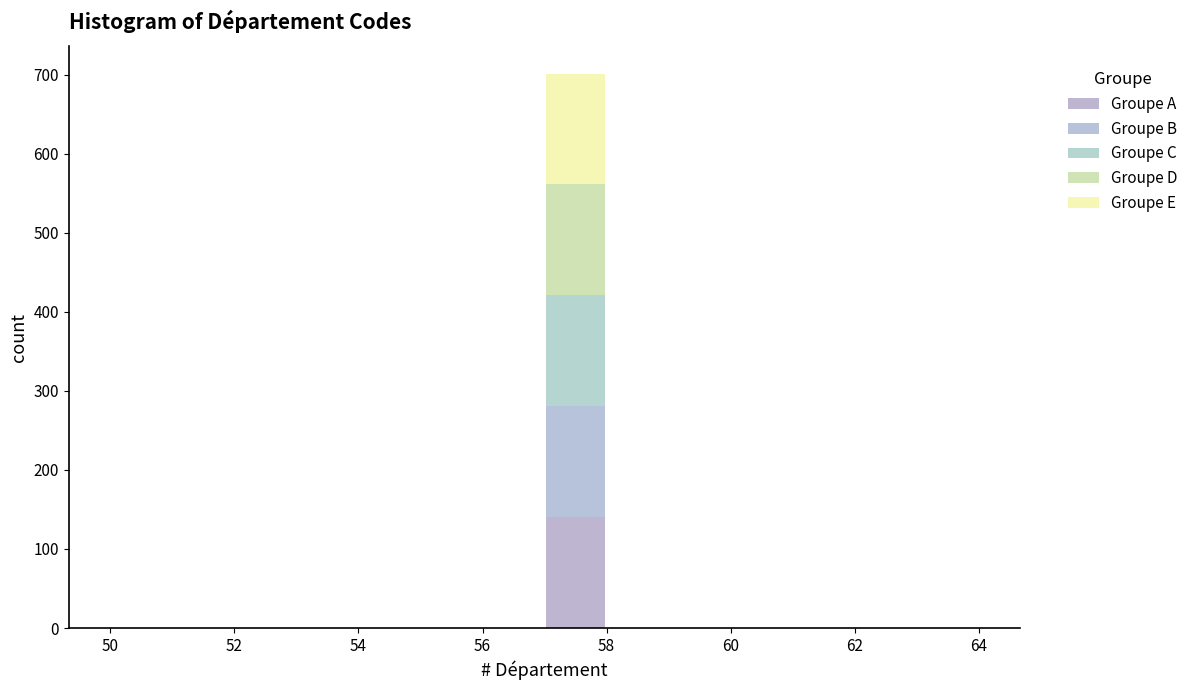

Reading left to right, transcribe this chart: for each stacked bar, give the range it covers on the x-axis and its total height. The values are not printed on the chart, so give them approximately, as read against the axis.

50 to 51: 0
51 to 52: 0
52 to 53: 0
53 to 54: 0
54 to 55: 0
55 to 56: 0
56 to 57: 0
57 to 58: 700
58 to 59: 0
59 to 60: 0
60 to 61: 0
61 to 62: 0
62 to 63: 0
63 to 64: 0